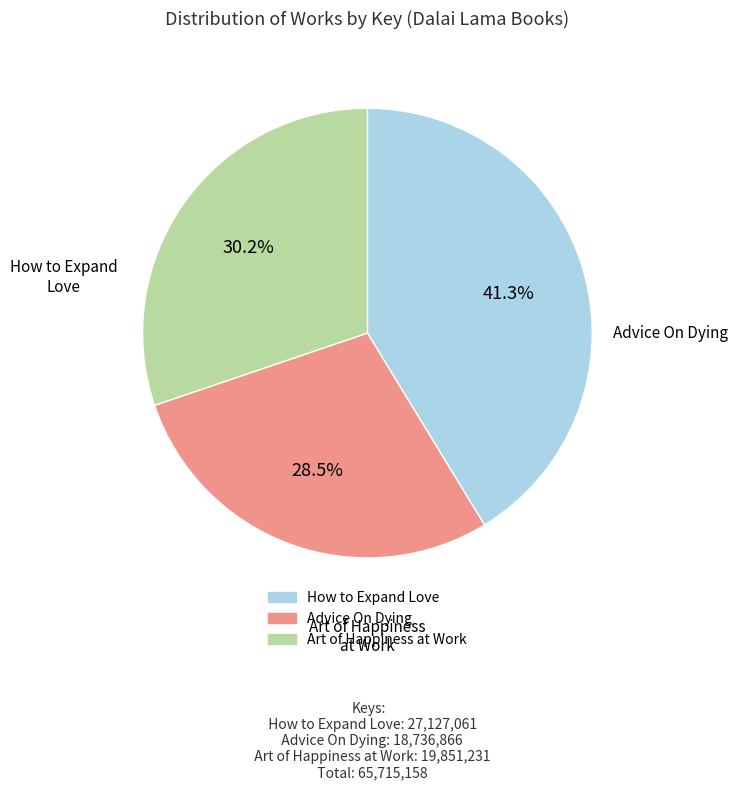

Rank the categories by value from lowest to highest.

Advice On Dying, Art of Happiness at Work, How to Expand Love